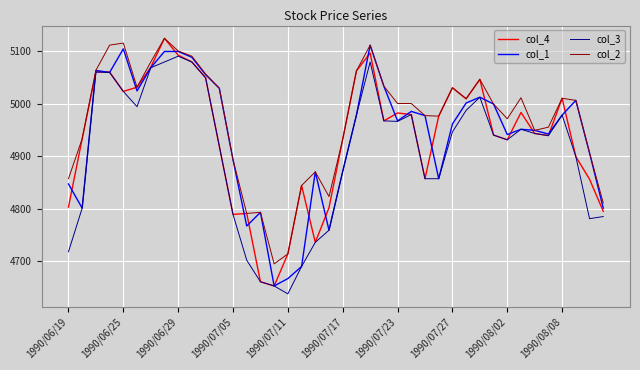

What is the maximum value shown in the chart?

5124